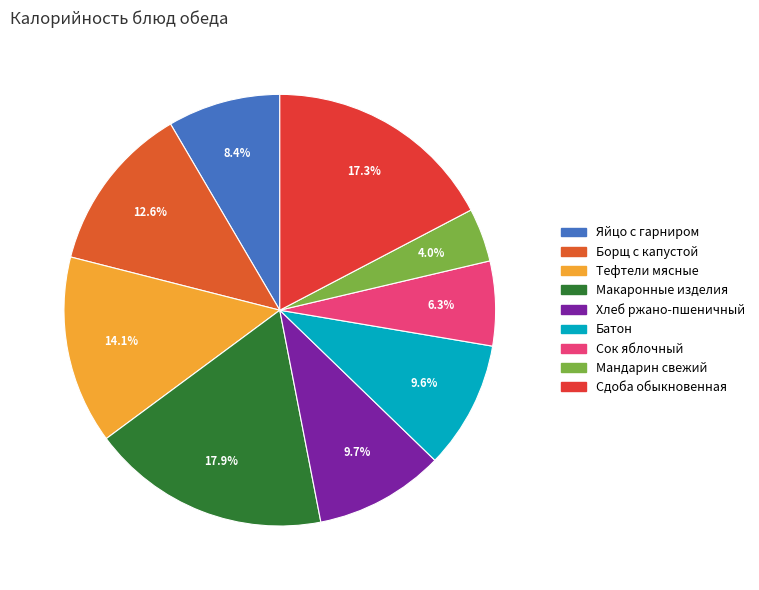

What is the smallest slice in the pie chart?

Мандарин свежий